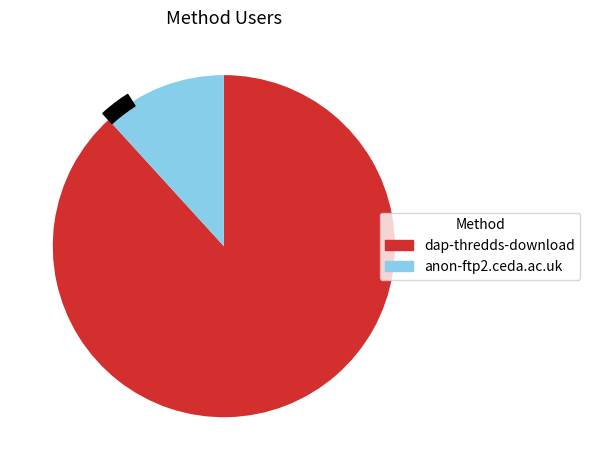

Count the number of slices in the pie.

2